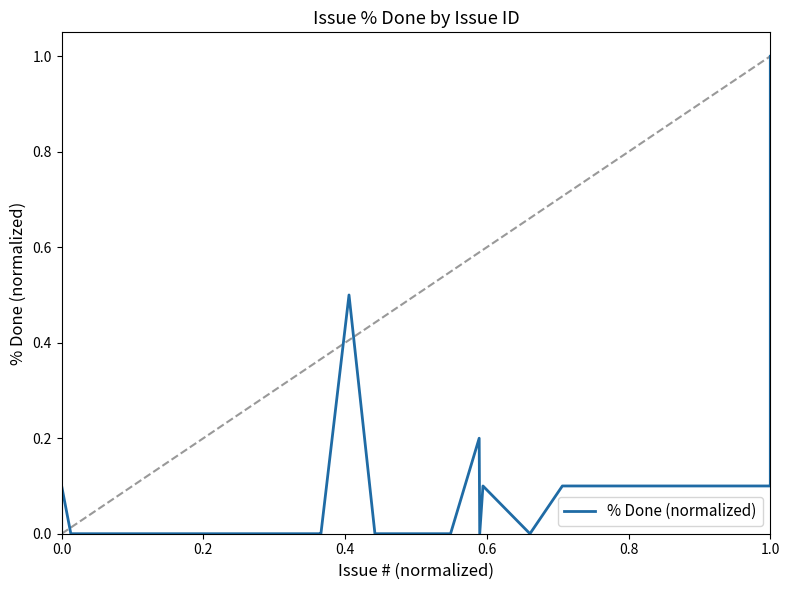

How many values are above zero?

10